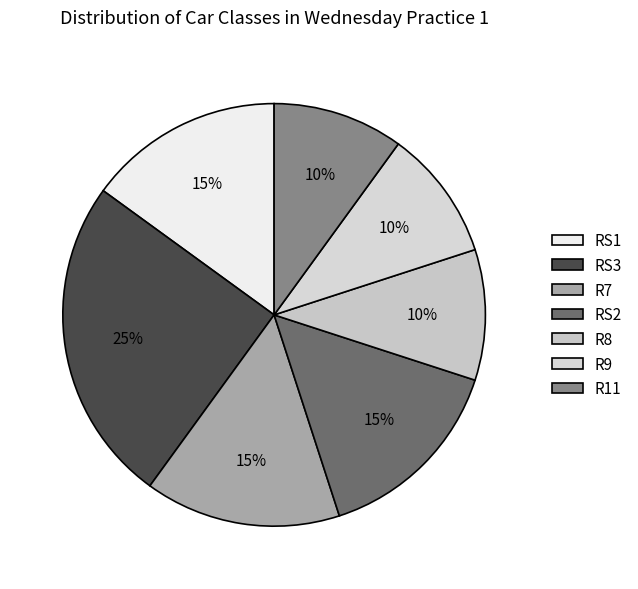

The R11 slice represents 1% of the pie. True or false?

False